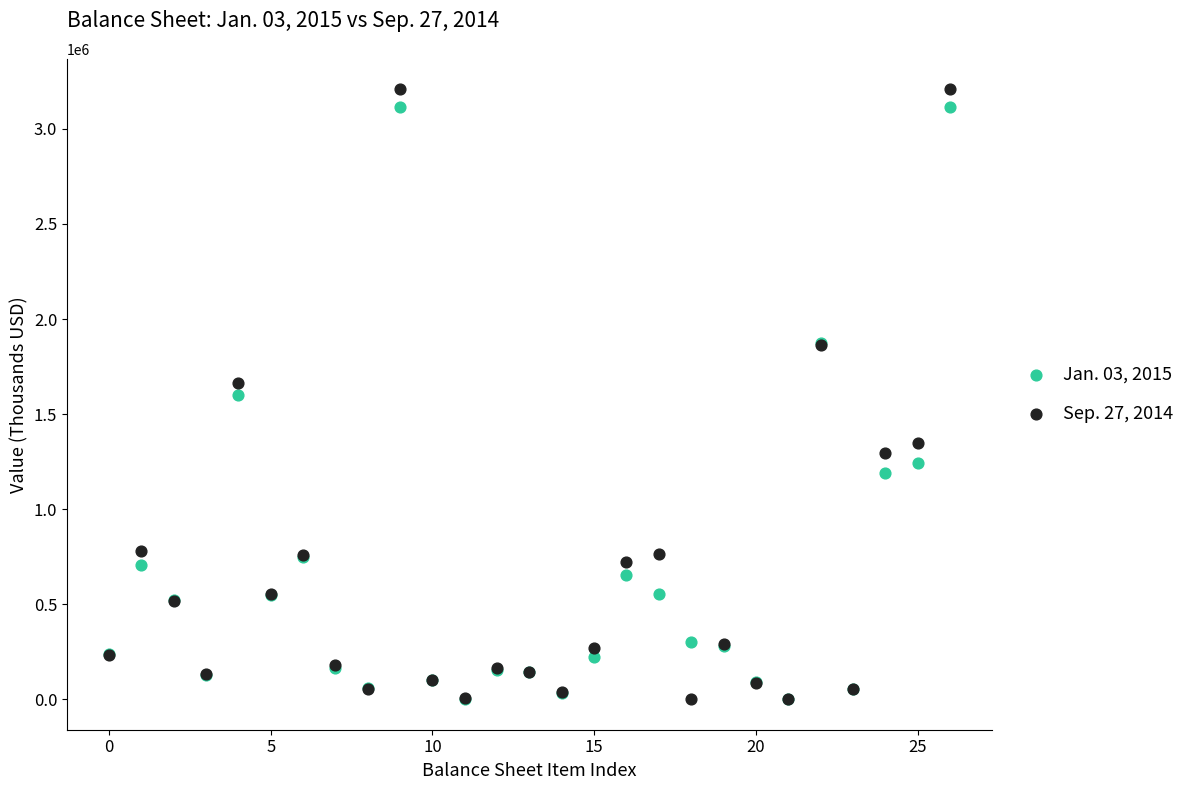

What are all the series names shown in the legend?

Jan. 03, 2015, Sep. 27, 2014